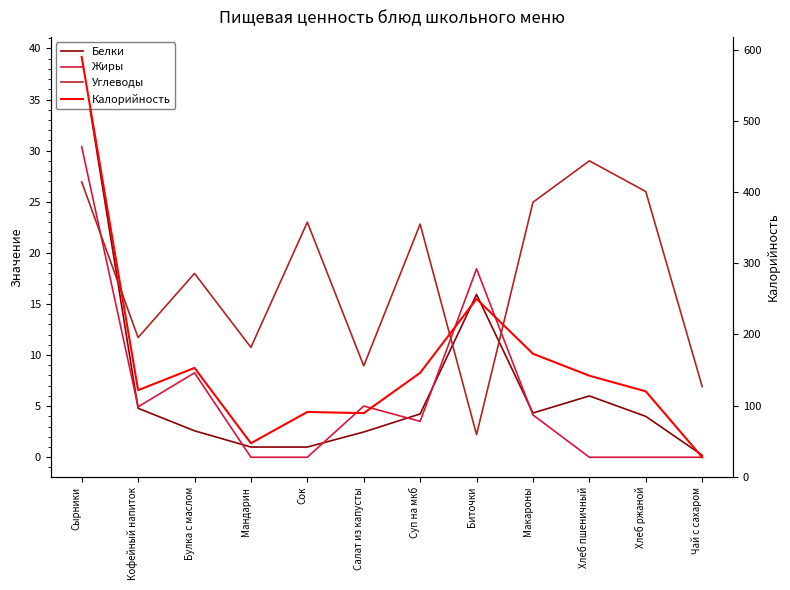

At Булка с маслом, list the series in order from smallest to largest.

Белки, Жиры, Углеводы, Калорийность